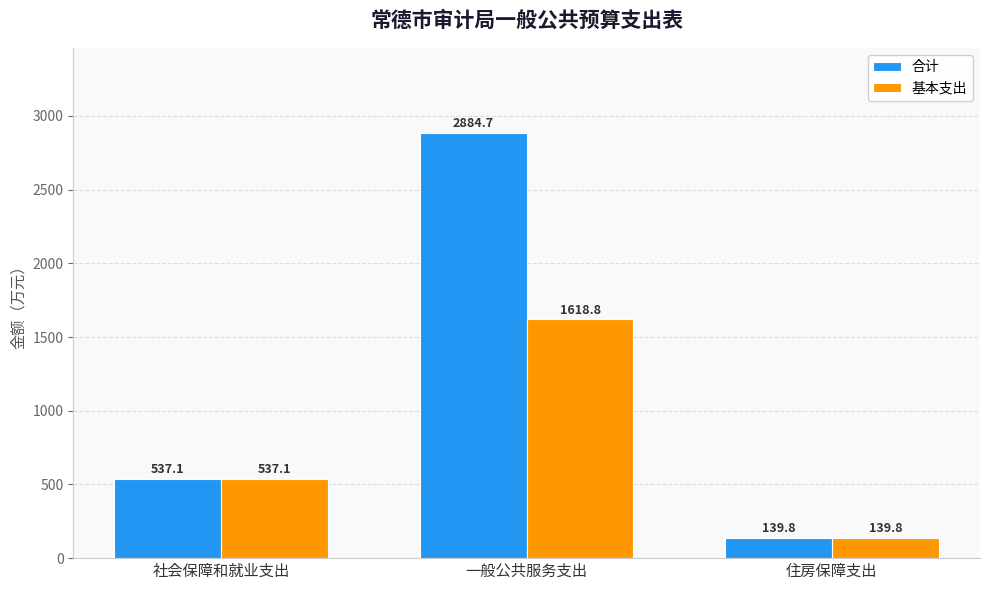

Which series has the largest range (max minus min)?

合计